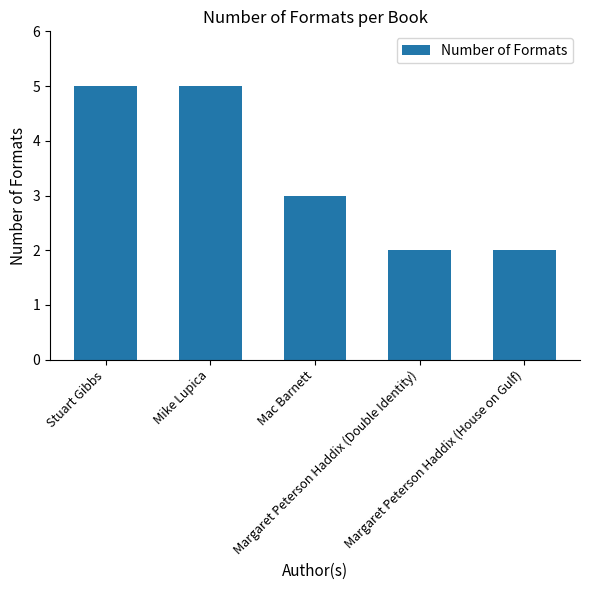

How many bars are there in total?

5